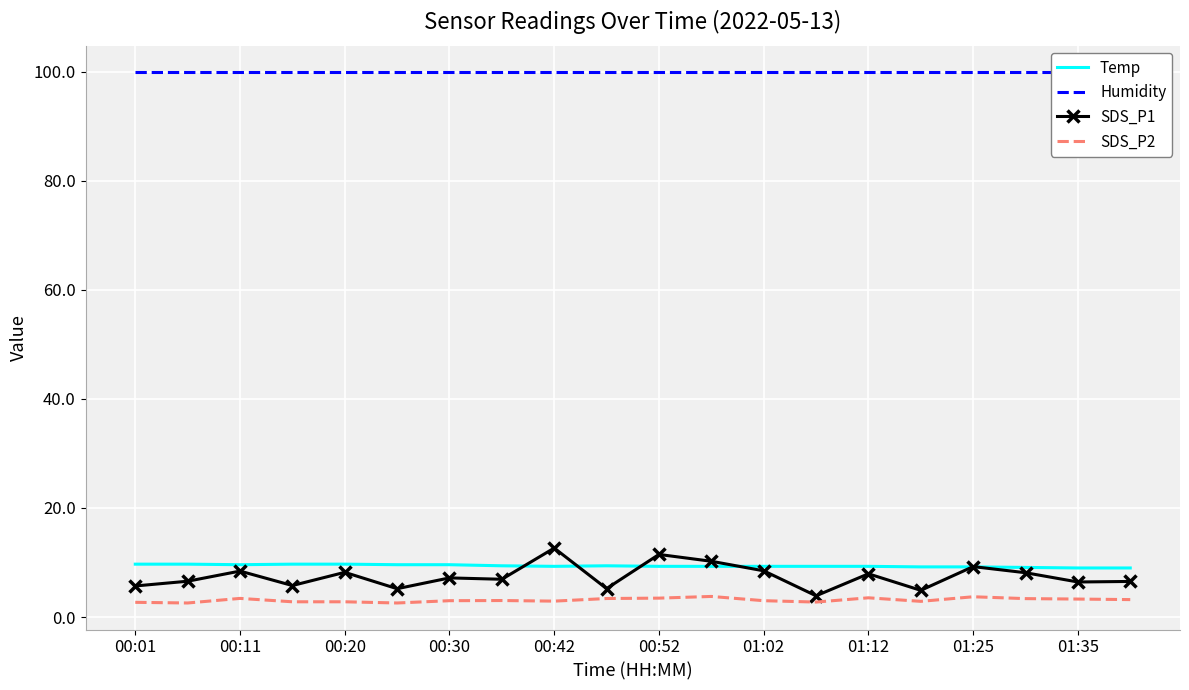

Reading right to left, extract all data points from this chart.

Temp: 9.0	9.0	9.1	9.2	9.2	9.3	9.3	9.3	9.3	9.3	9.4	9.3	9.4	9.6	9.6	9.7	9.7	9.6	9.7	9.7
Humidity: 99.9	99.9	99.9	99.9	99.9	99.9	99.9	99.9	99.9	99.9	99.9	99.9	99.9	99.9	99.9	99.9	99.9	99.9	99.9	99.9
SDS_P1: 6.5	6.4	8.1	9.2	4.9	7.9	3.9	8.5	10.2	11.5	5.2	12.7	6.9	7.2	5.2	8.2	5.8	8.4	6.6	5.7
SDS_P2: 3.2	3.3	3.4	3.7	2.9	3.5	2.8	3.0	3.8	3.5	3.4	2.9	3.0	3.0	2.6	2.8	2.8	3.4	2.6	2.7